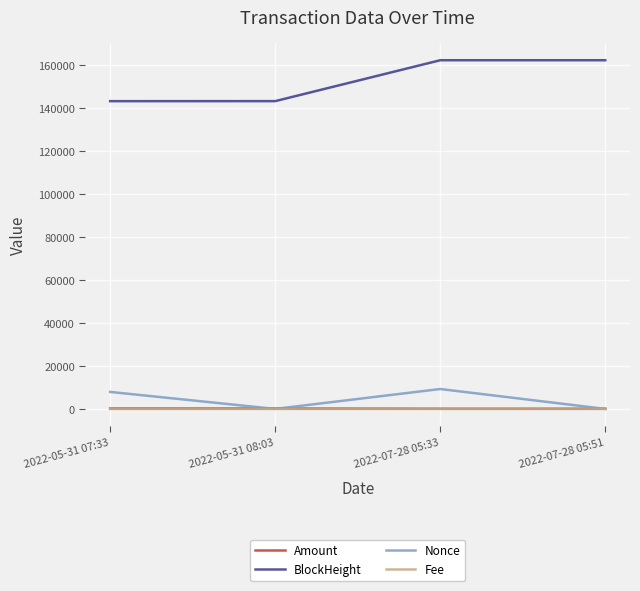

What is the sum of all BlockHeight values?

610997.0